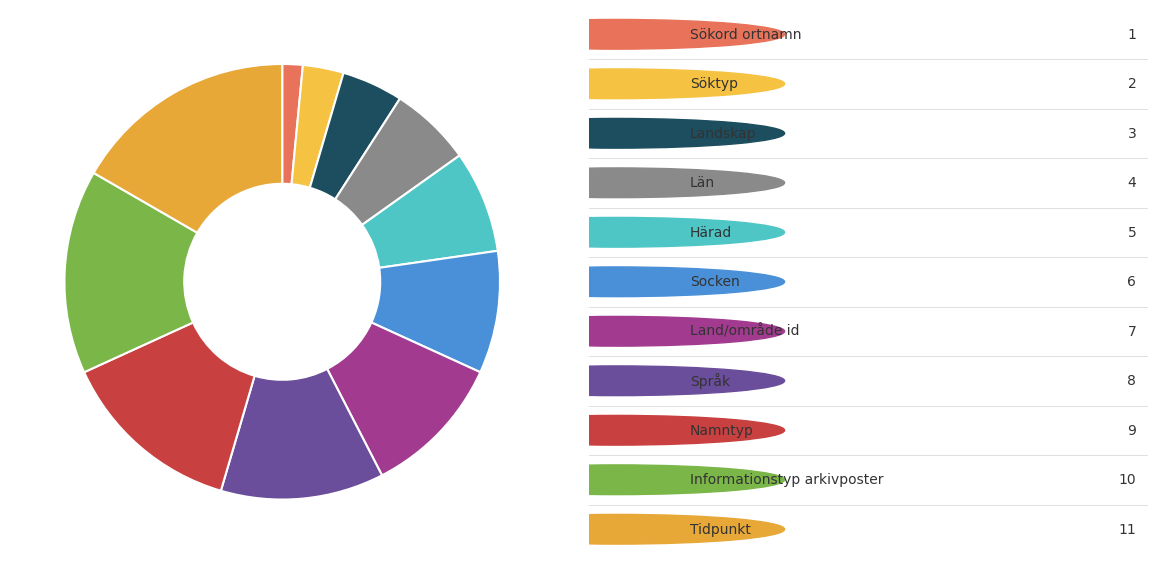

How many slices are in this pie chart?

11